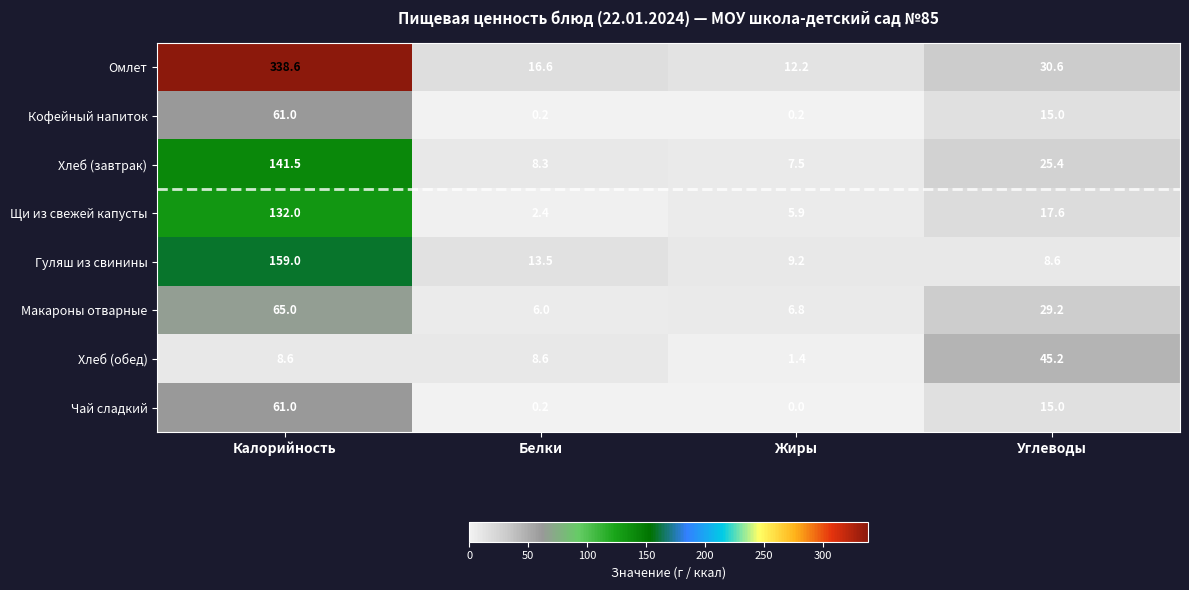

The value of Кофейный напиток at Жиры is 0.2. True or false?

True